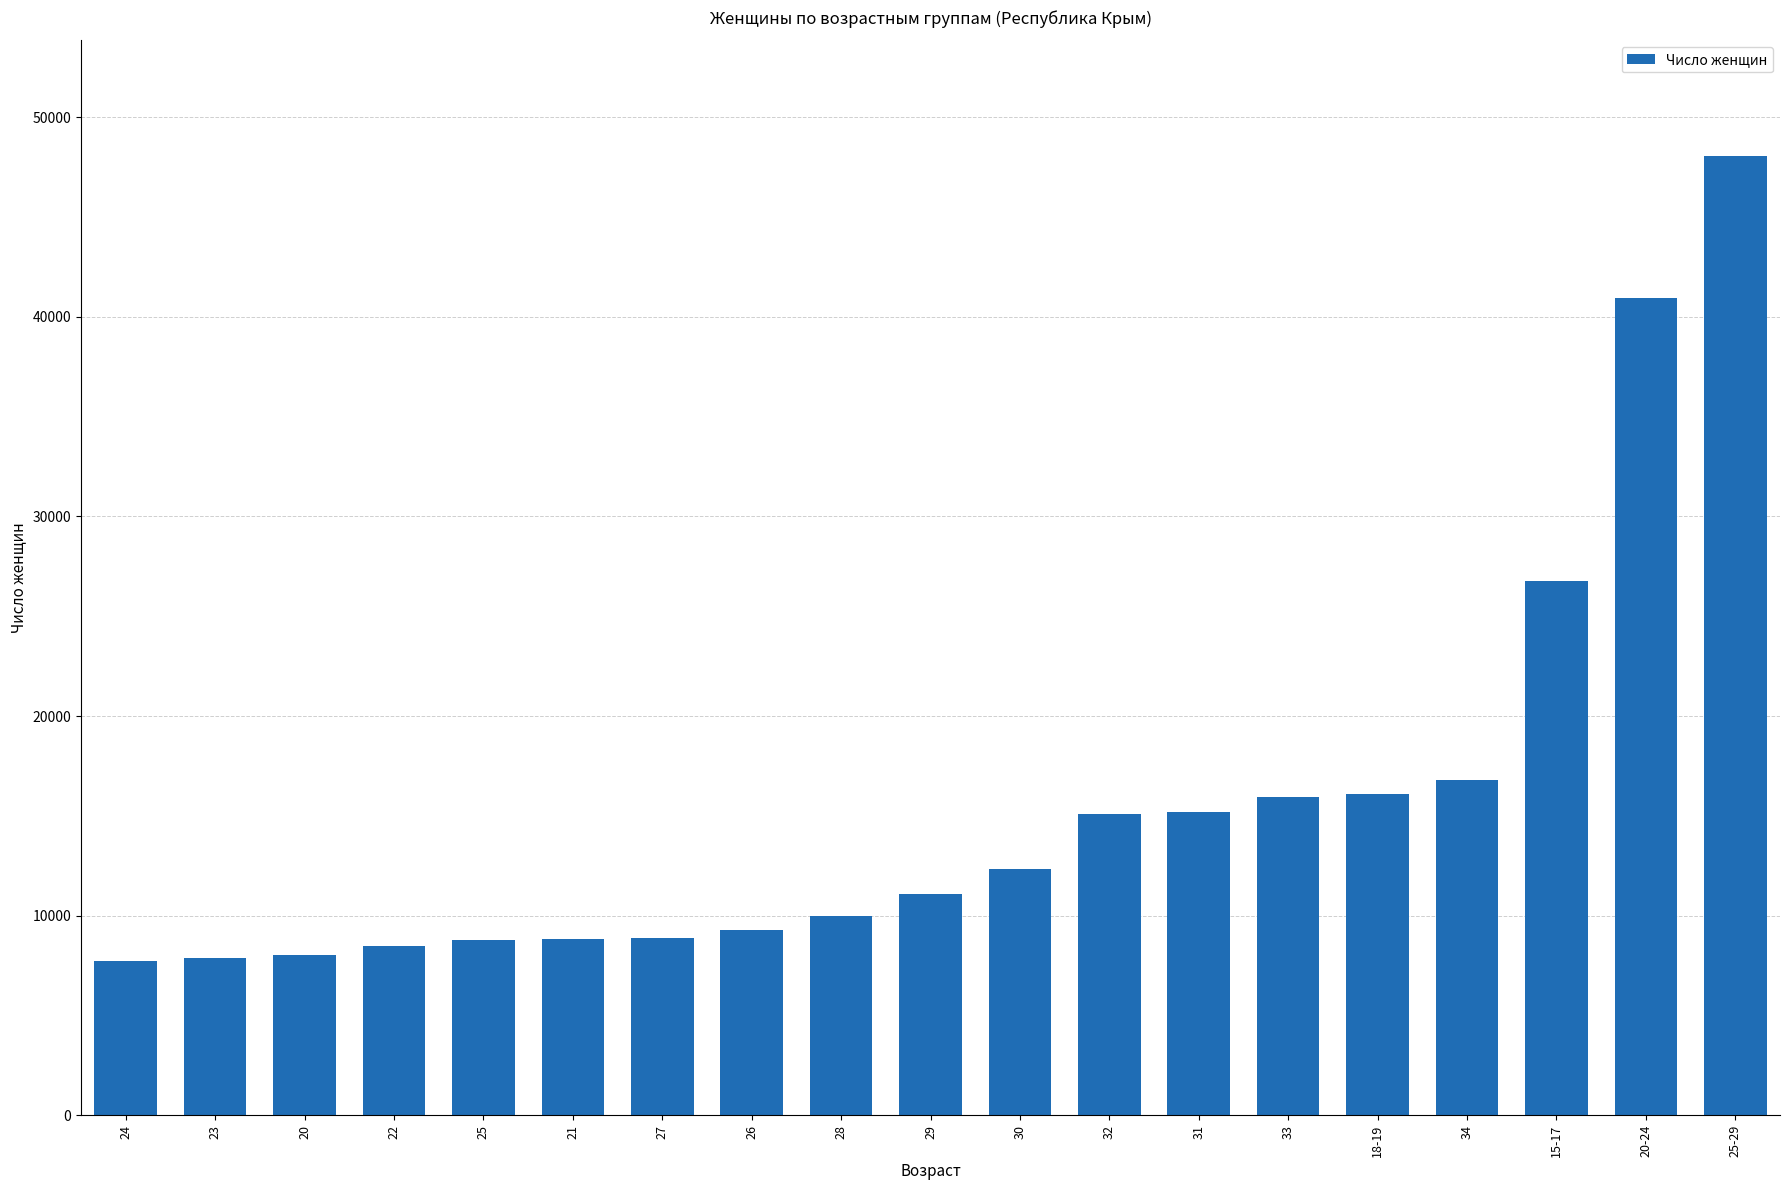

The value at 25-29 is 48072. True or false?

True